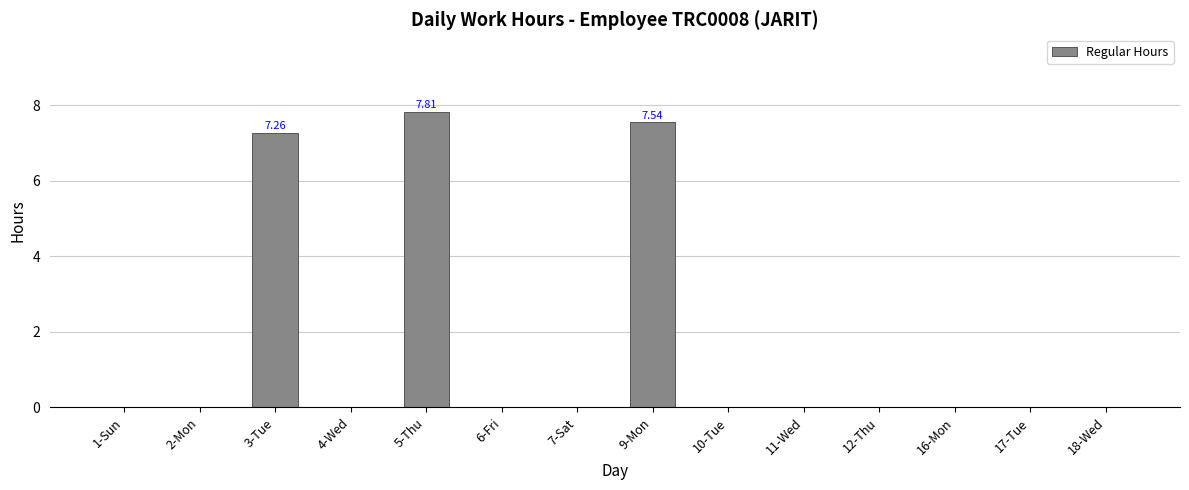

The chart shows a value of -4.7 at 1-Sun. True or false?

False